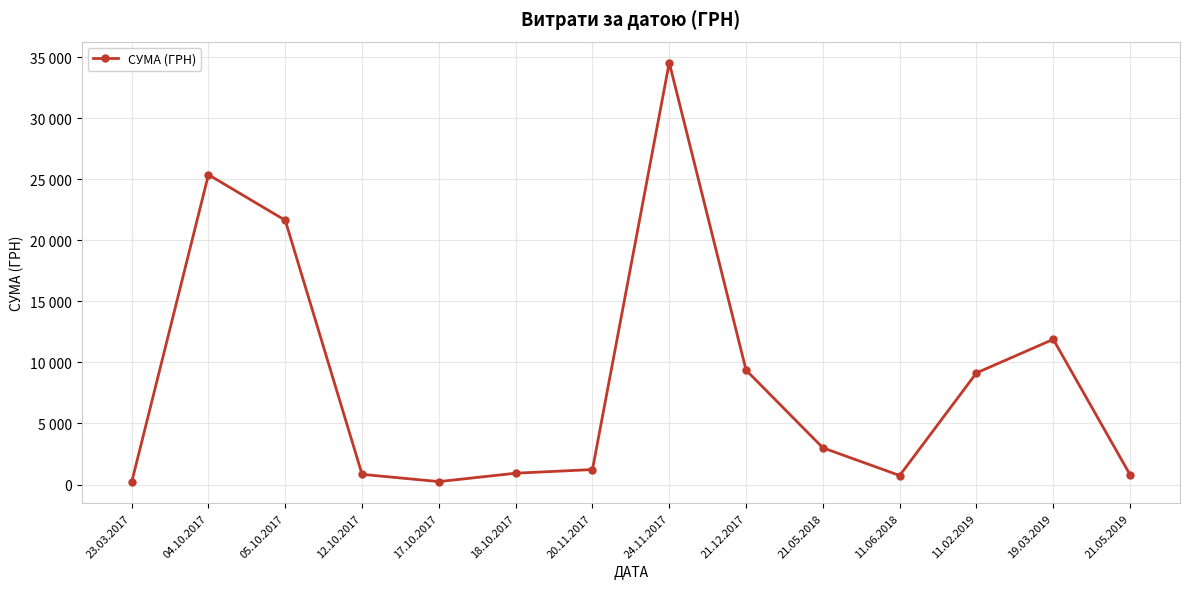

Is this an area chart (filled region under the line)?

No